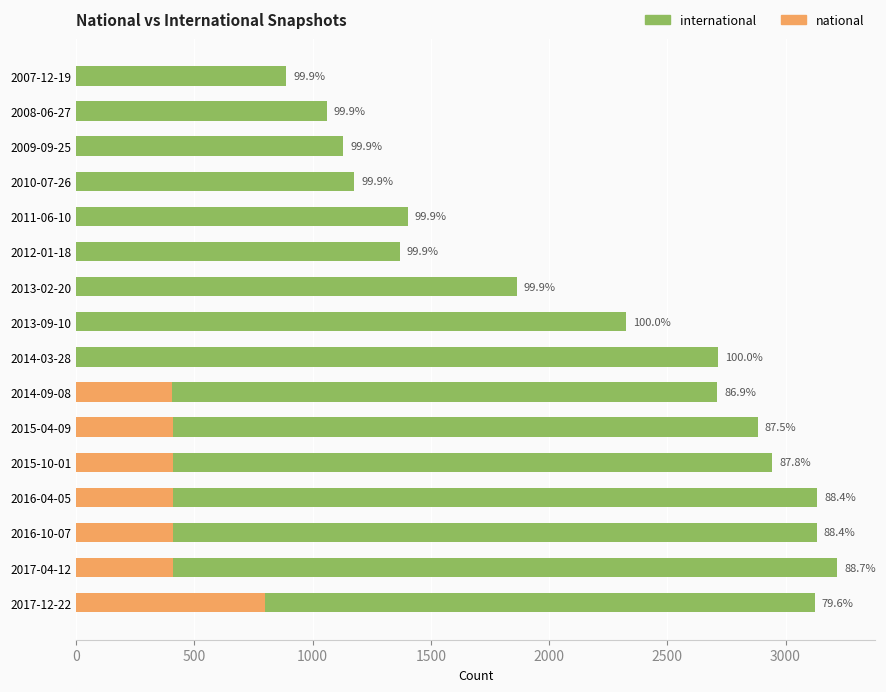

How many groups of bars are there?

16